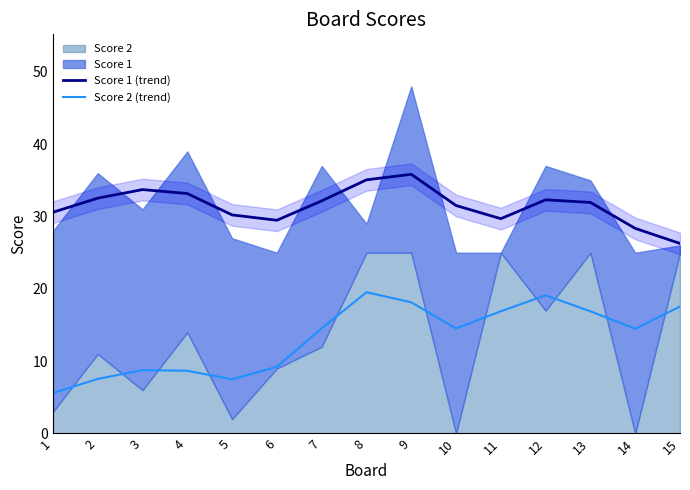

True or false: Score 1 (trend) and Score 2 (trend) cross at least once.

False